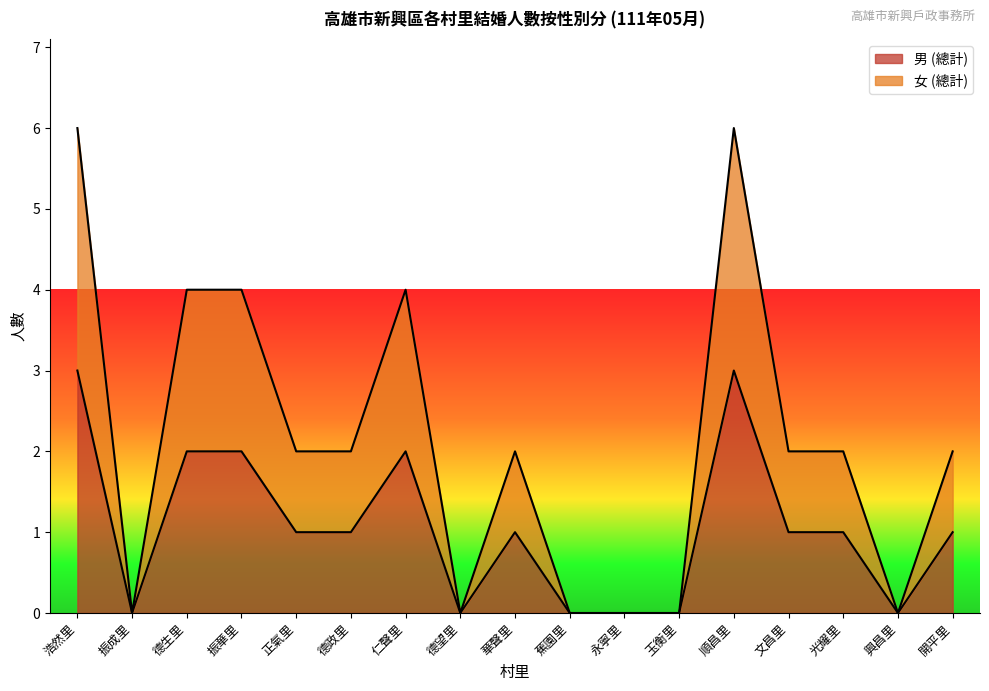

Count the 女 (總計) values in the range 0 to 4.

15